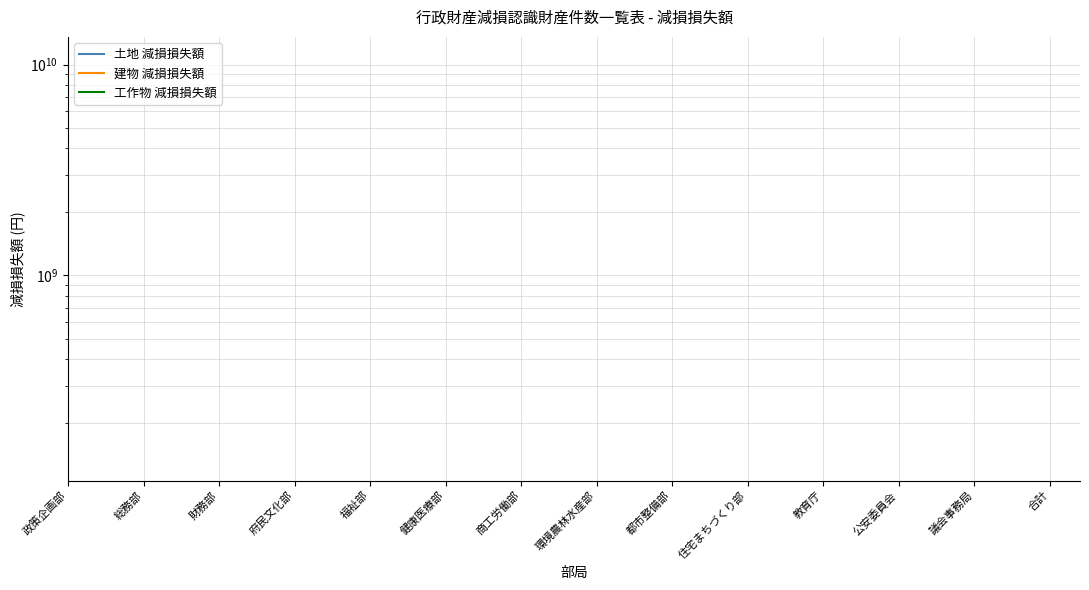

What position from the left is 教育庁?

11